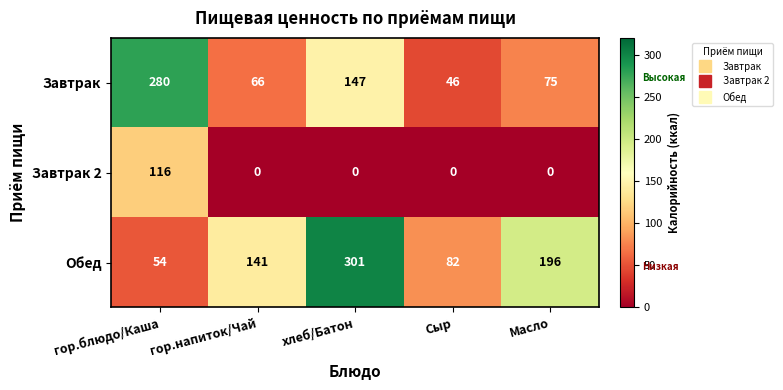

How many Обед values are between 82 and 196?

3